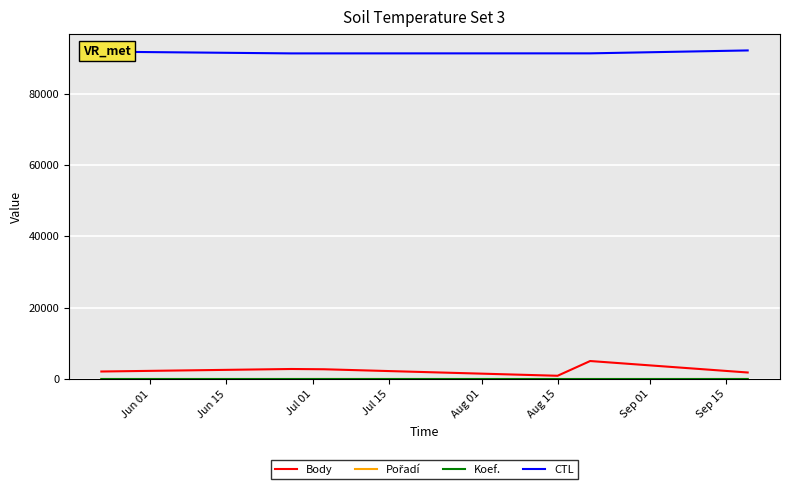

What is the greatest value displayed?

92143